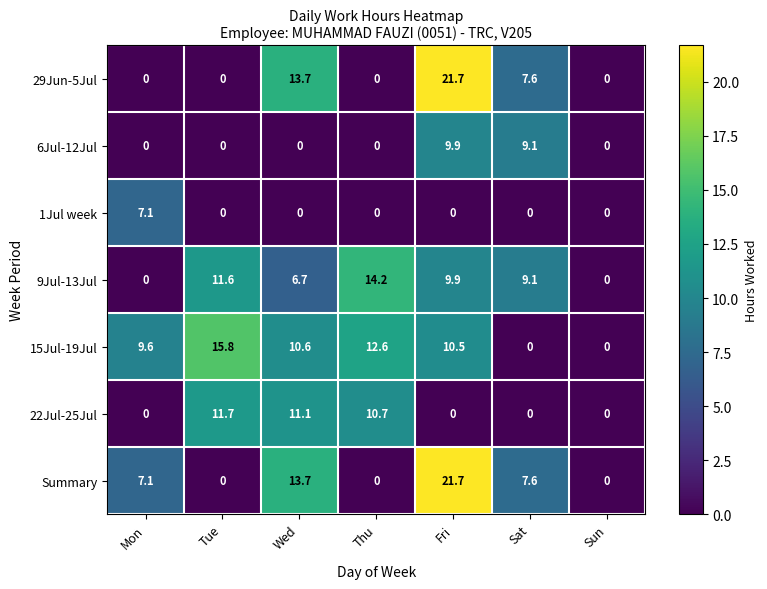

What is the maximum value for Summary?

21.7